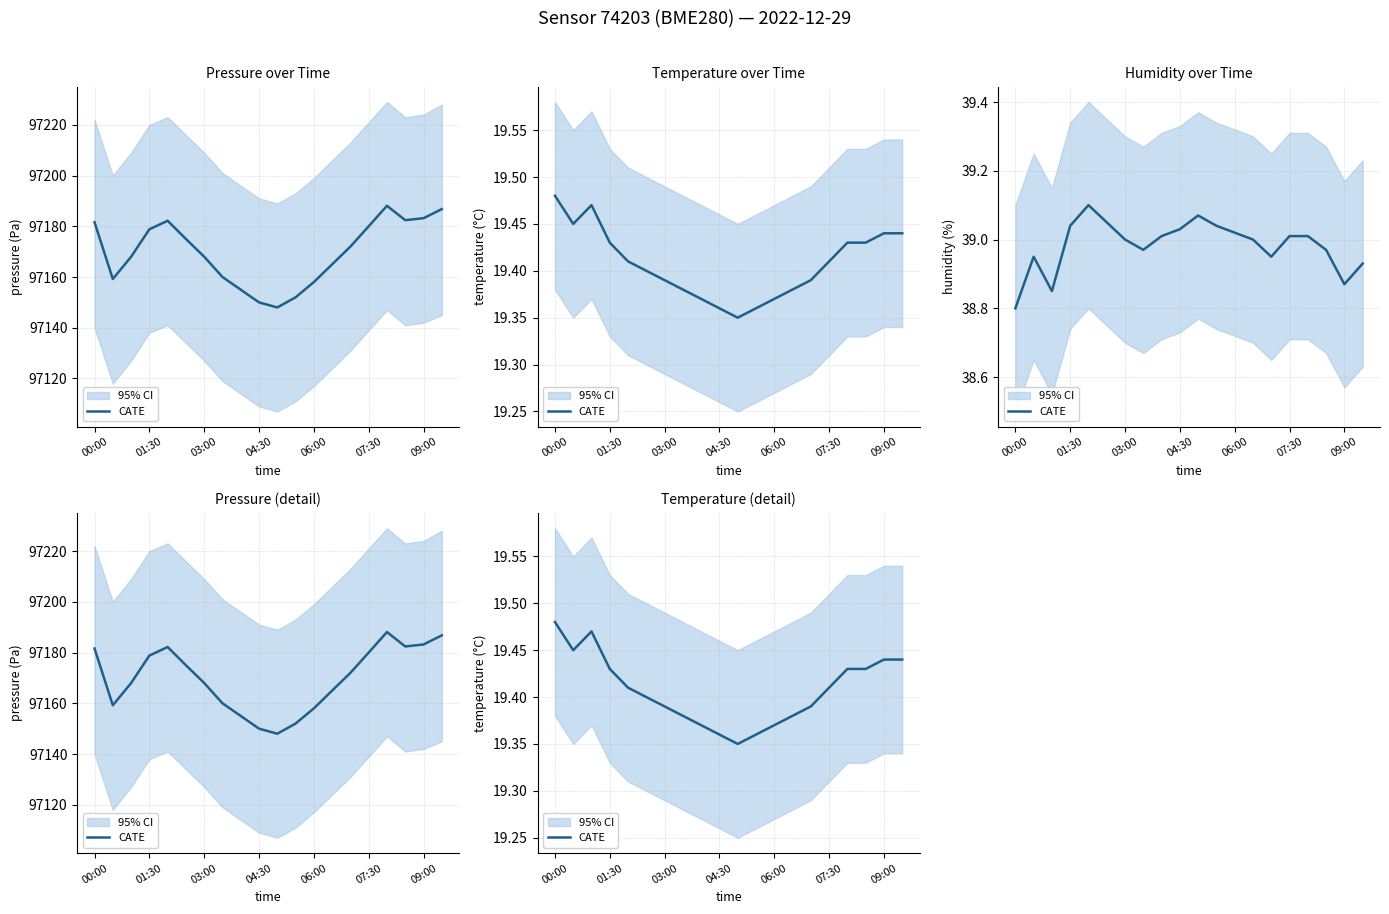

Approximately how many times larger is the value at 8 compared to 04:30?

1.0